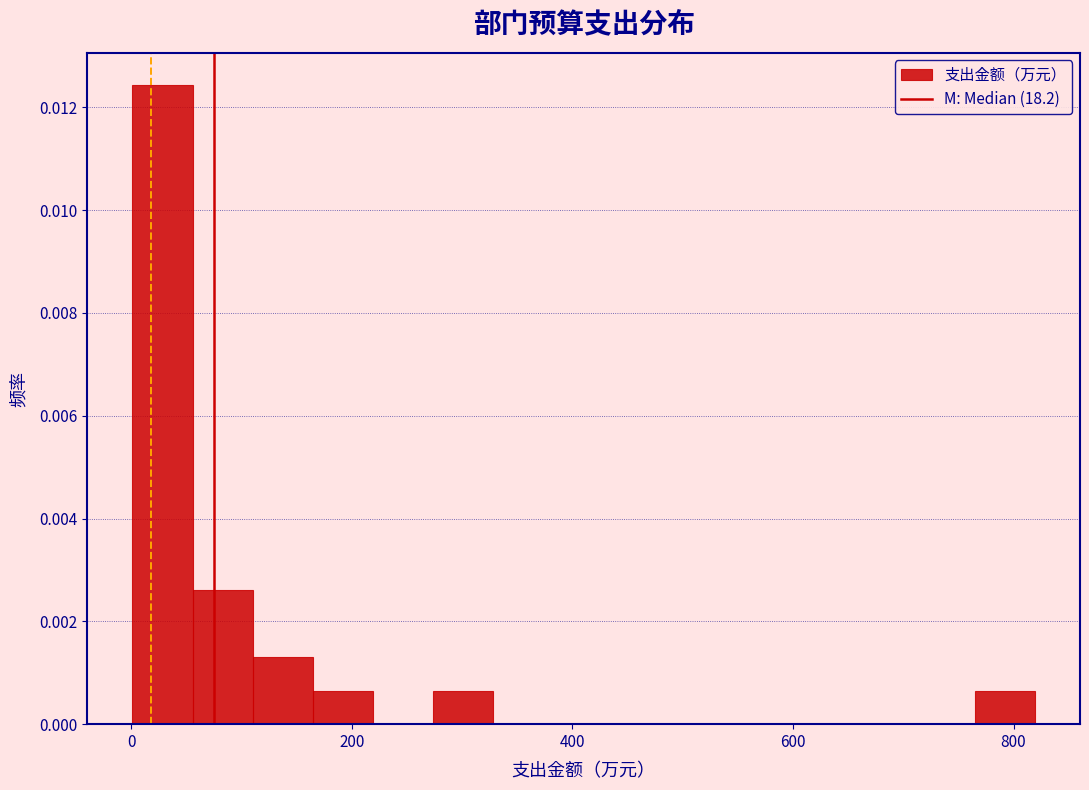

Around what value on the x-axis is the tallest bar? Give the approximate position of its centre, as read against the axis.

20